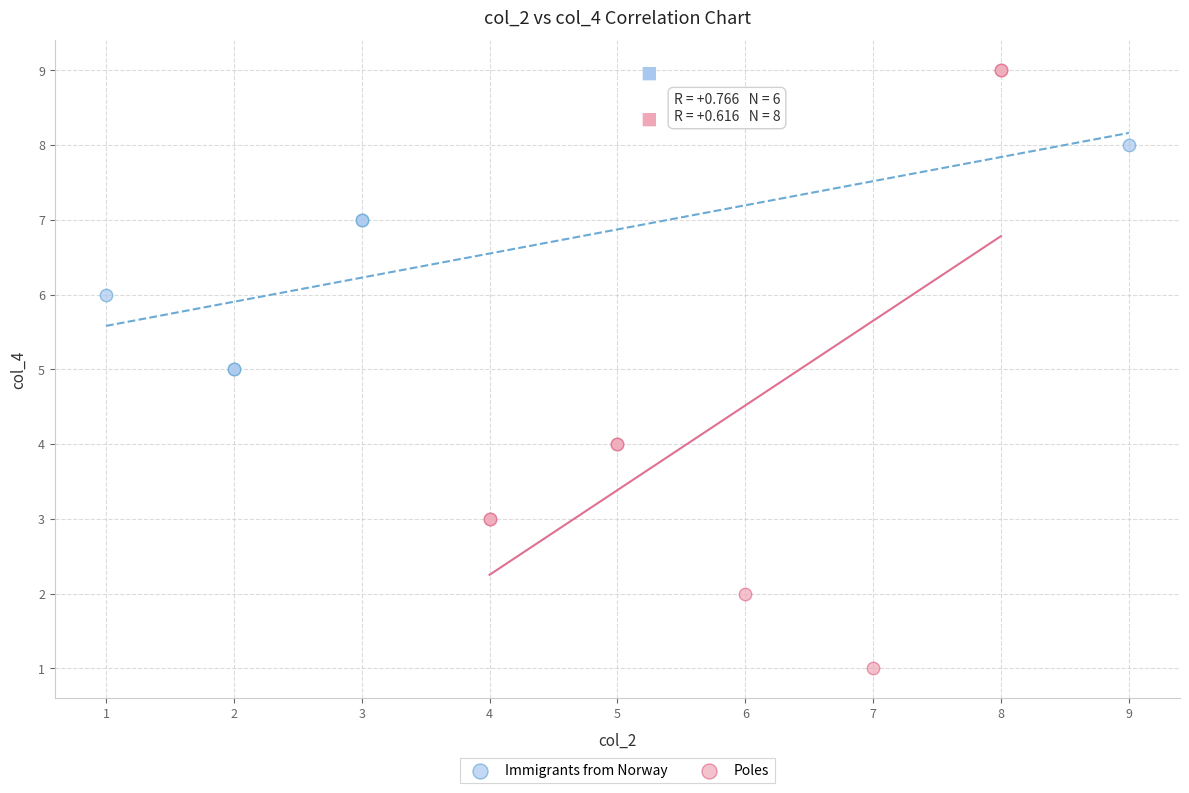

Which series has the widest spread of Y values?

Poles